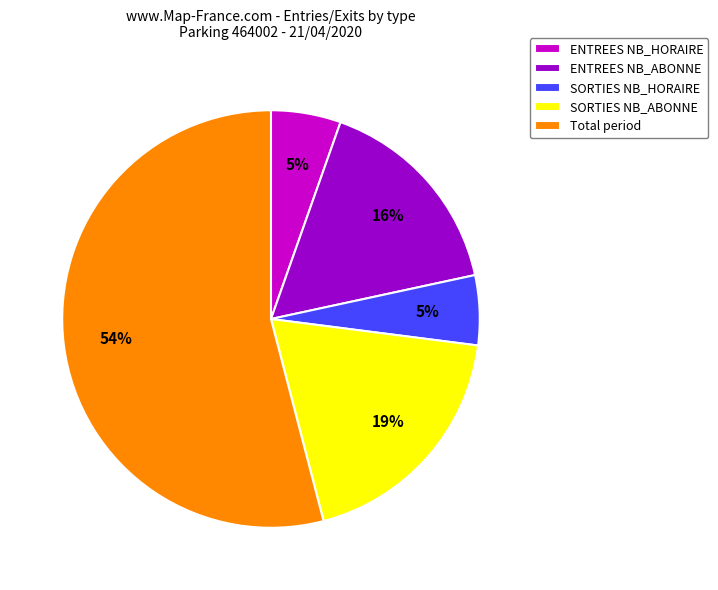

Is the sum of ENTREES NB_ABONNE and ENTREES NB_HORAIRE greater than half?

No